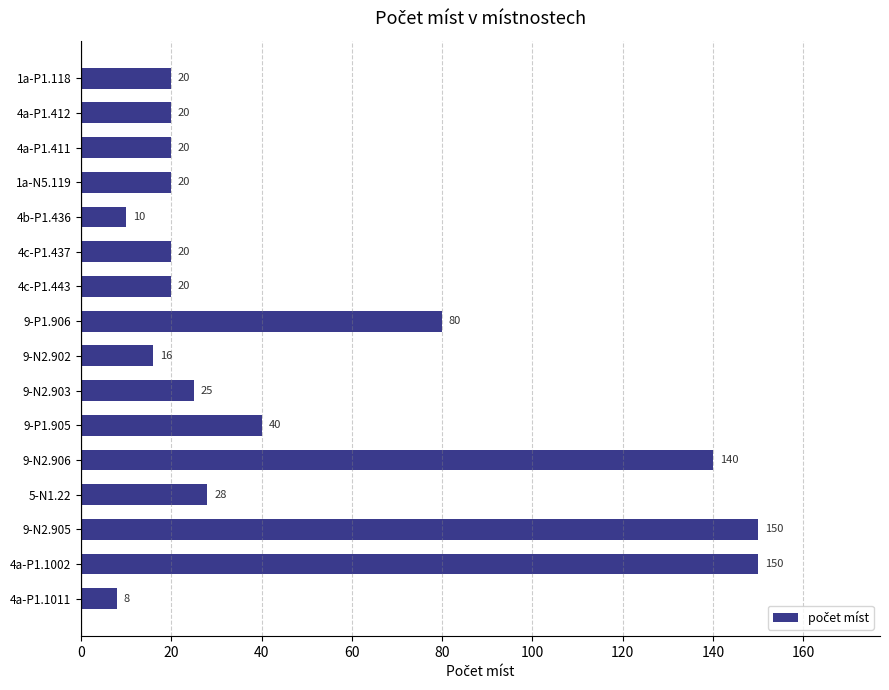

Which has a higher value, 4a-P1.412 or 9-N2.902?

4a-P1.412